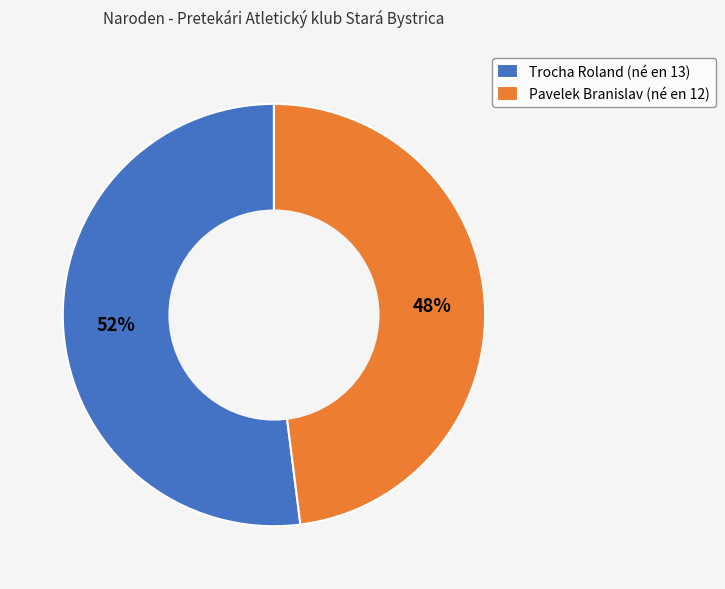

The Pavelek Branislav slice represents 48% of the pie. True or false?

True